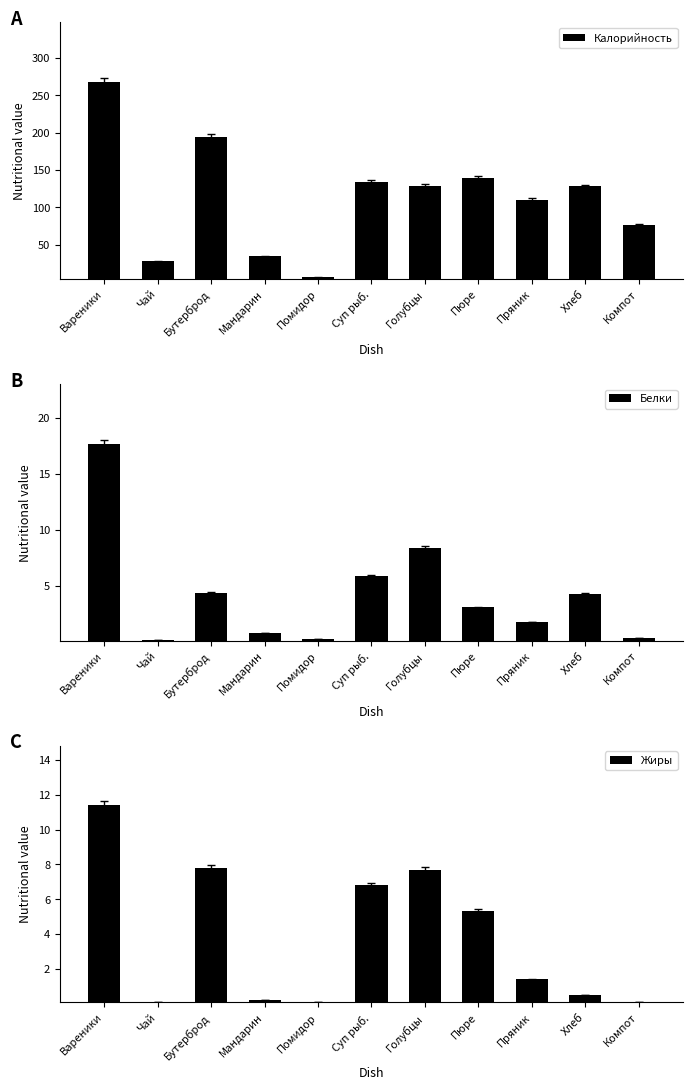

What is the average value of the Жиры series?

3.8